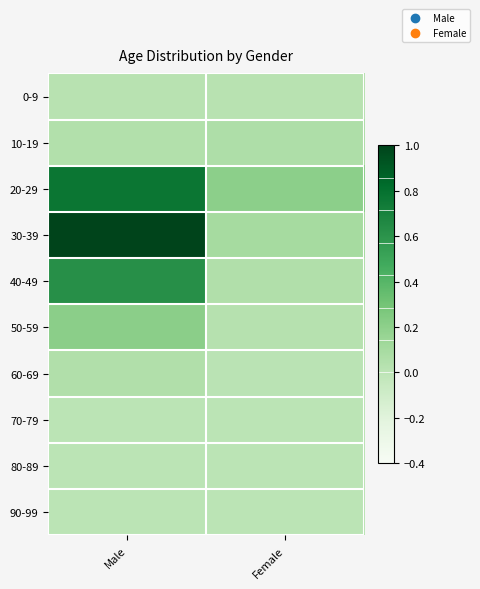

Reading left to right, what are all the values shown in this chart?

0-9: Male=0.0	Female=0.0
10-19: Male=0.0	Female=0.1
20-29: Male=0.8	Female=0.2
30-39: Male=1.0	Female=0.1
40-49: Male=0.6	Female=0.0
50-59: Male=0.2	Female=0.0
60-69: Male=0.1	Female=0.0
70-79: Male=0.0	Female=0.0
80-89: Male=0.0	Female=0.0
90-99: Male=0.0	Female=0.0